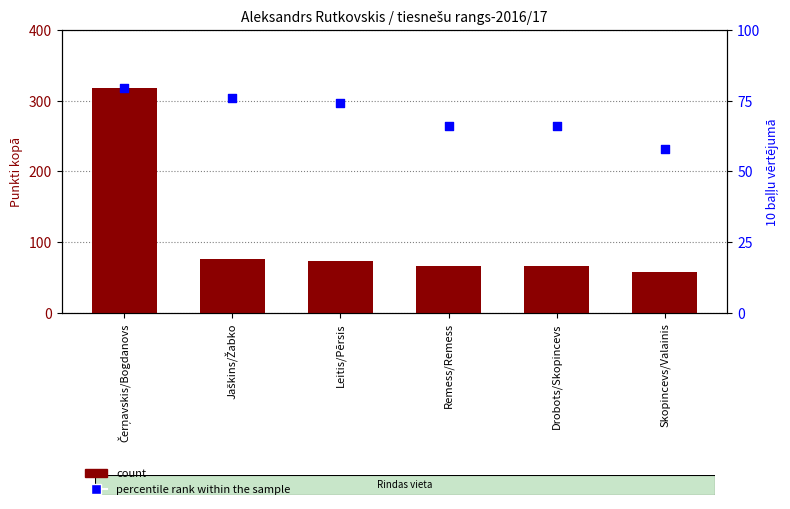

At how many categories does at least one series exceed 105?

1